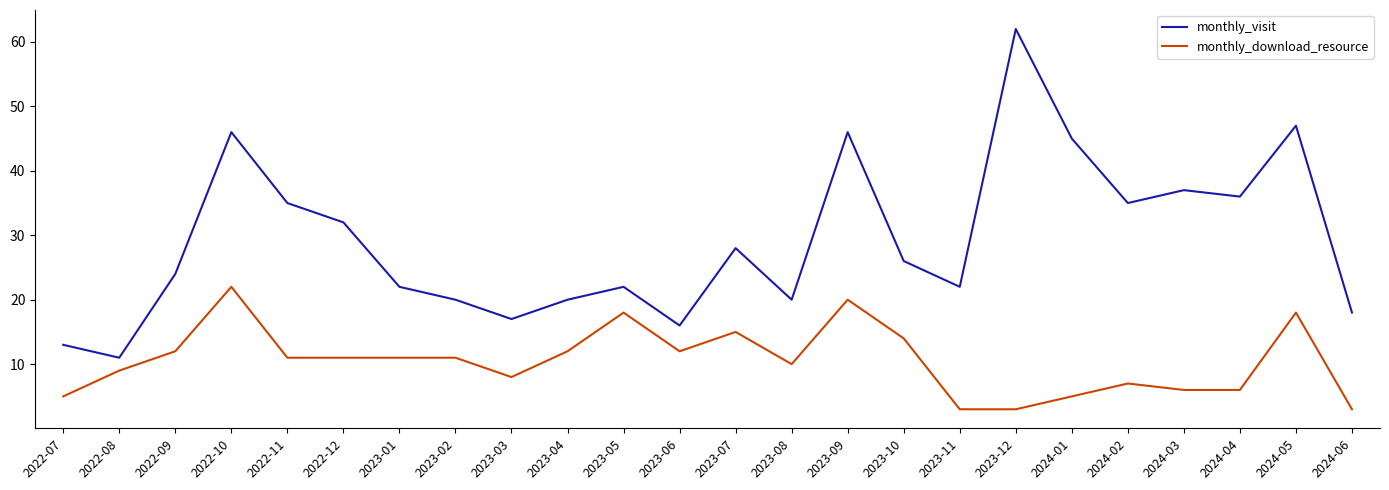

The value of monthly_visit at 2024-01 is 23. True or false?

False